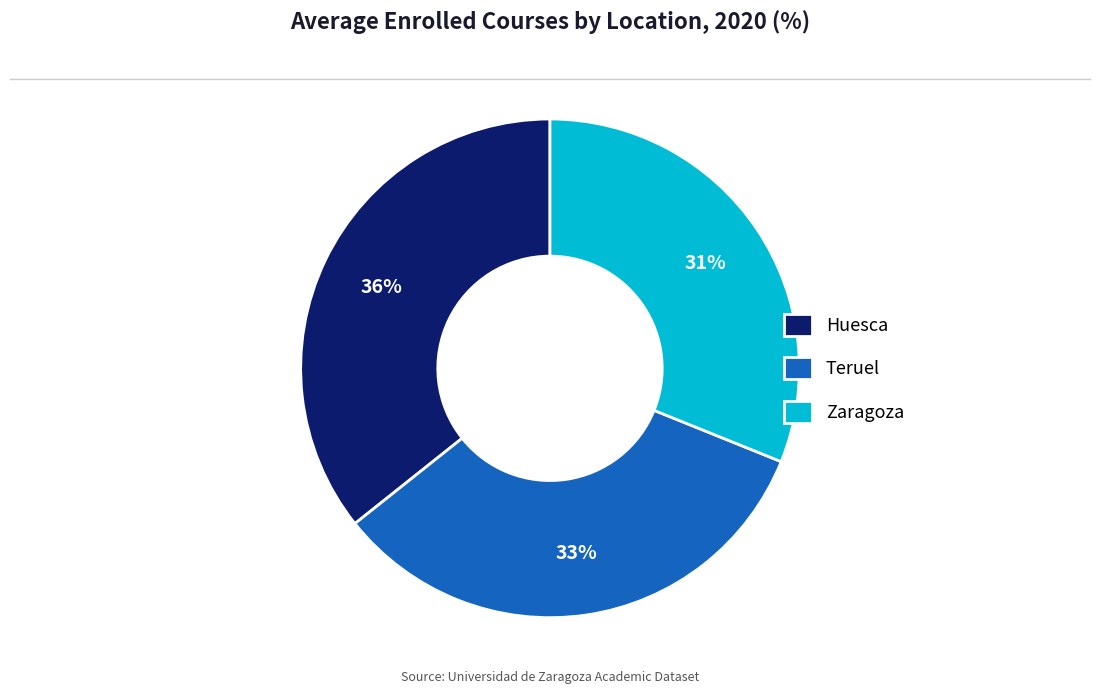

Which slice is the smallest?

Zaragoza